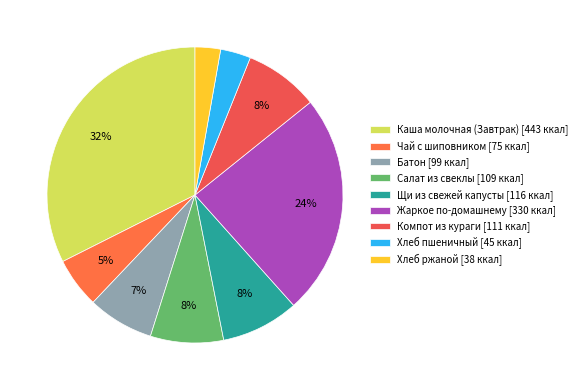

To the nearest percent, what portion does Компот из кураги represent?

8%